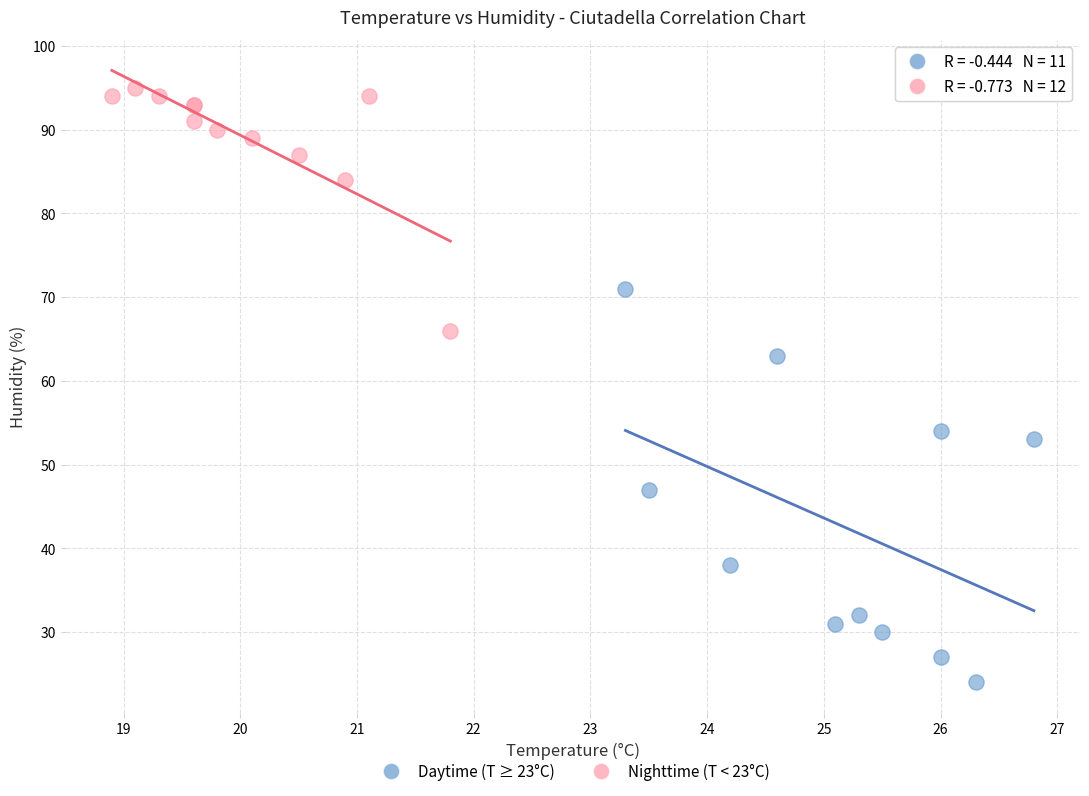

Which series reaches the maximum Y coordinate?

Nighttime (T < 23°C)